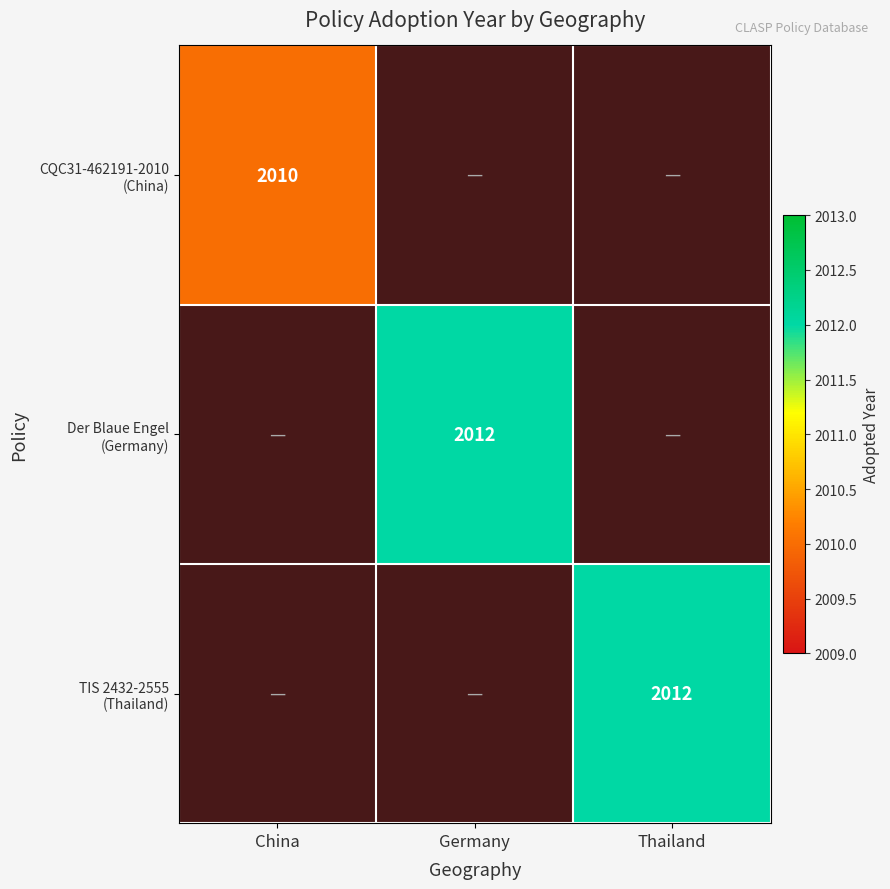

True or false: CQC31-462191-2010 (China) has a value of 1376.0 at China.

False